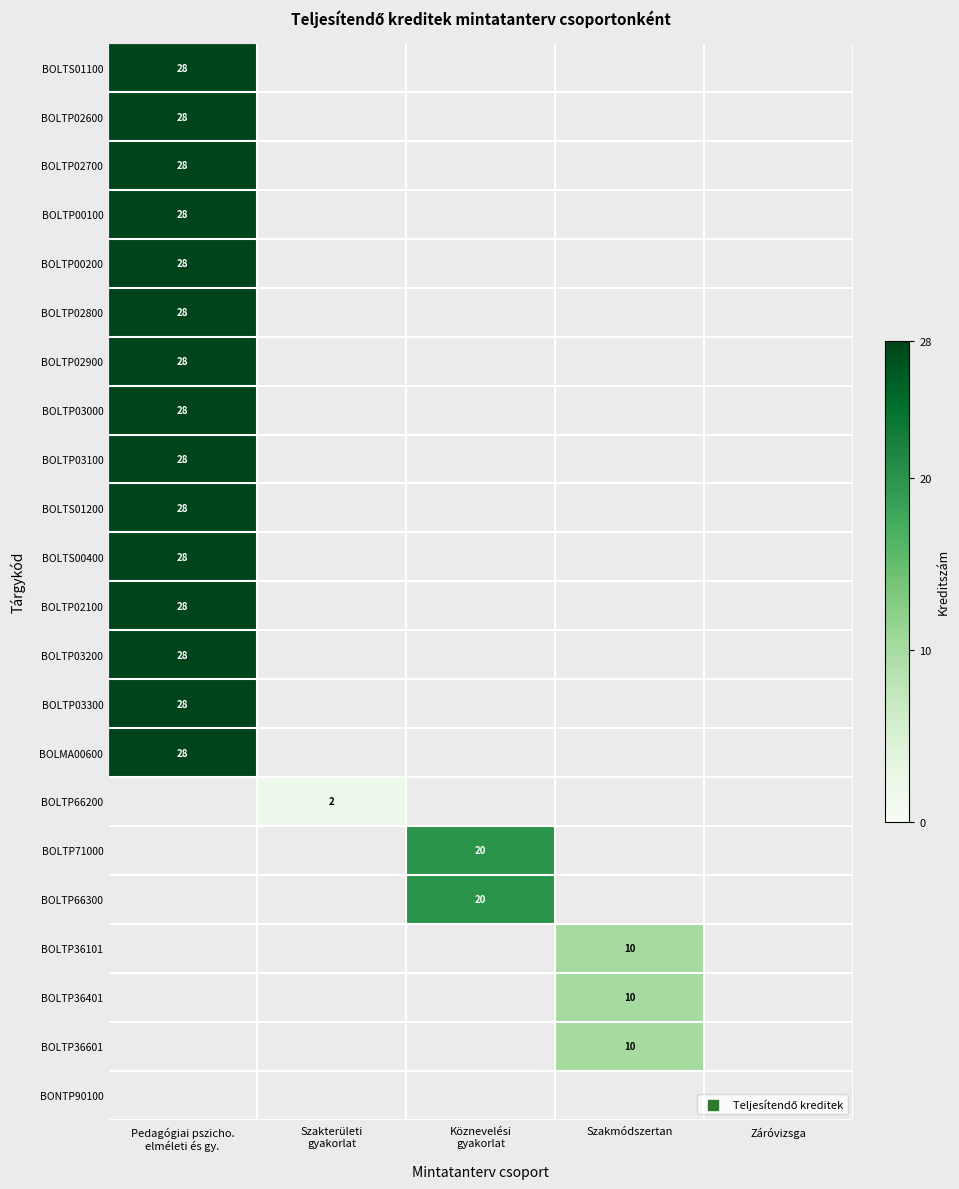

The value of BOLTP36101 at Szakmódszertan is 2. True or false?

False